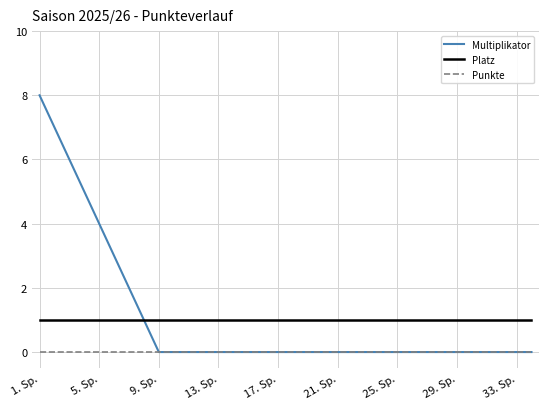

List the series in order of their peak value, lowest first.

Punkte, Platz, Multiplikator